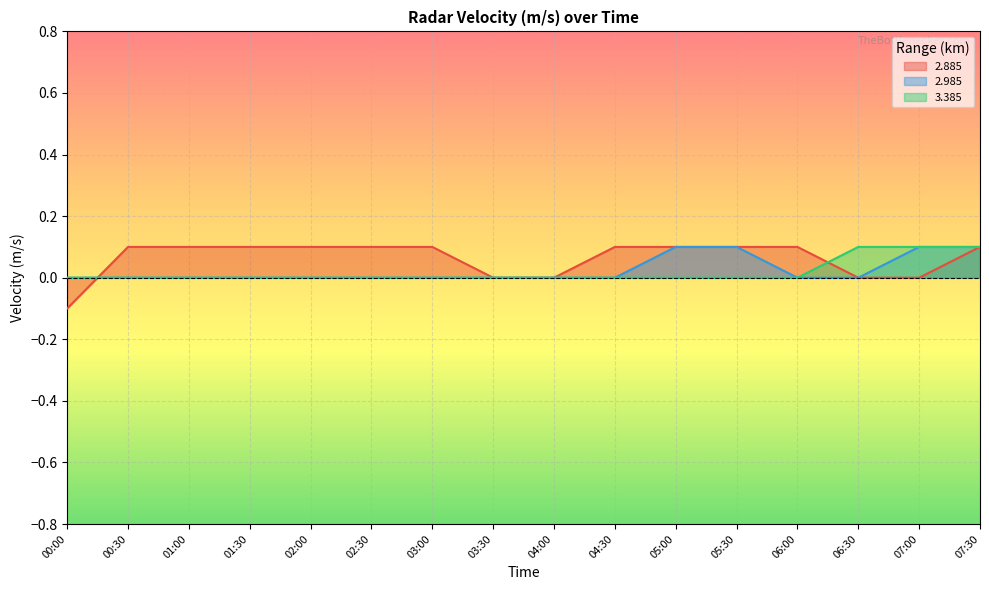

True or false: 2.985 has more than 0 points higher than both neighbors.

False